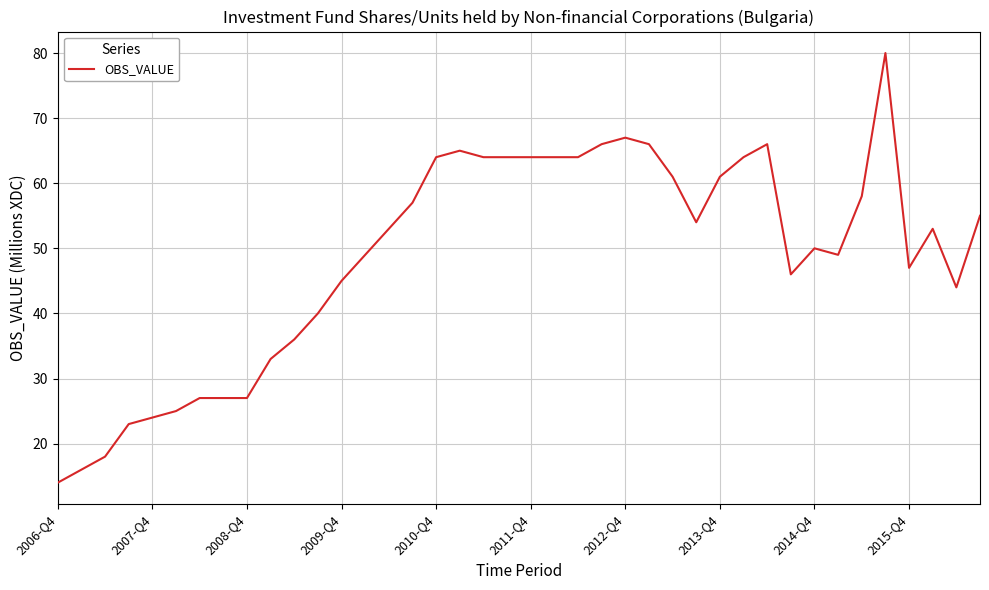

What is the difference between the maximum and minimum values?

66